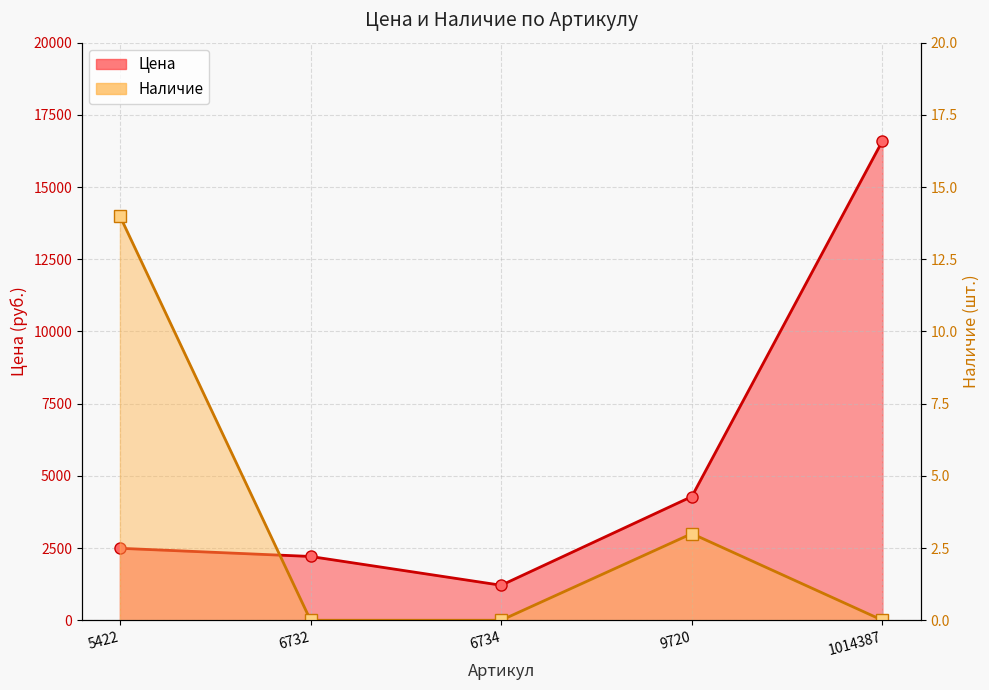

True or false: Цена and Наличие intersect in this chart.

False